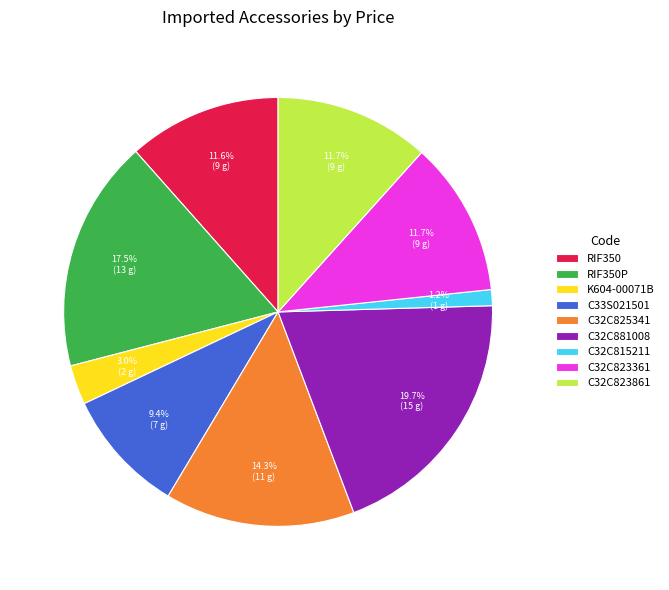

True or false: C33S021501 accounts for 9% of the total.

True